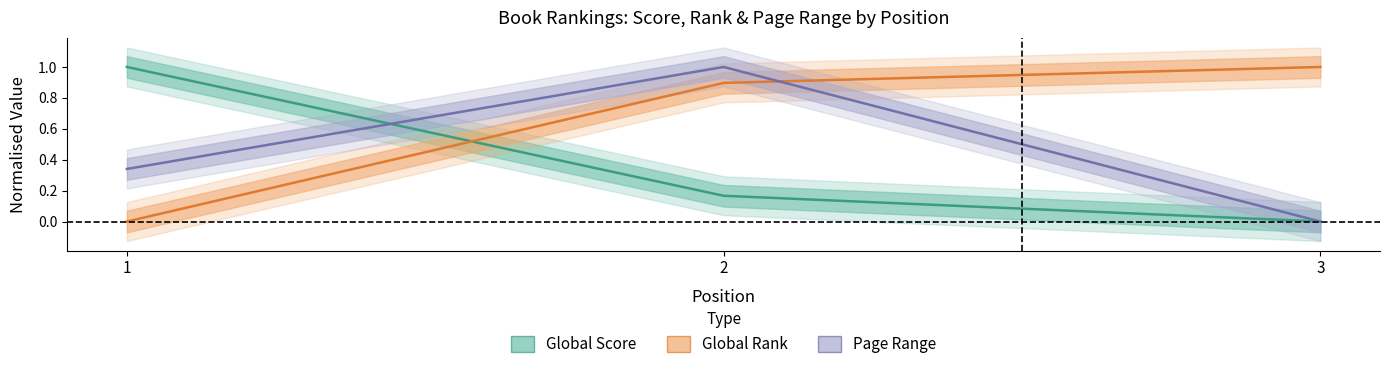

What are all the series names shown in the legend?

Global Score, Global Rank, Page Range